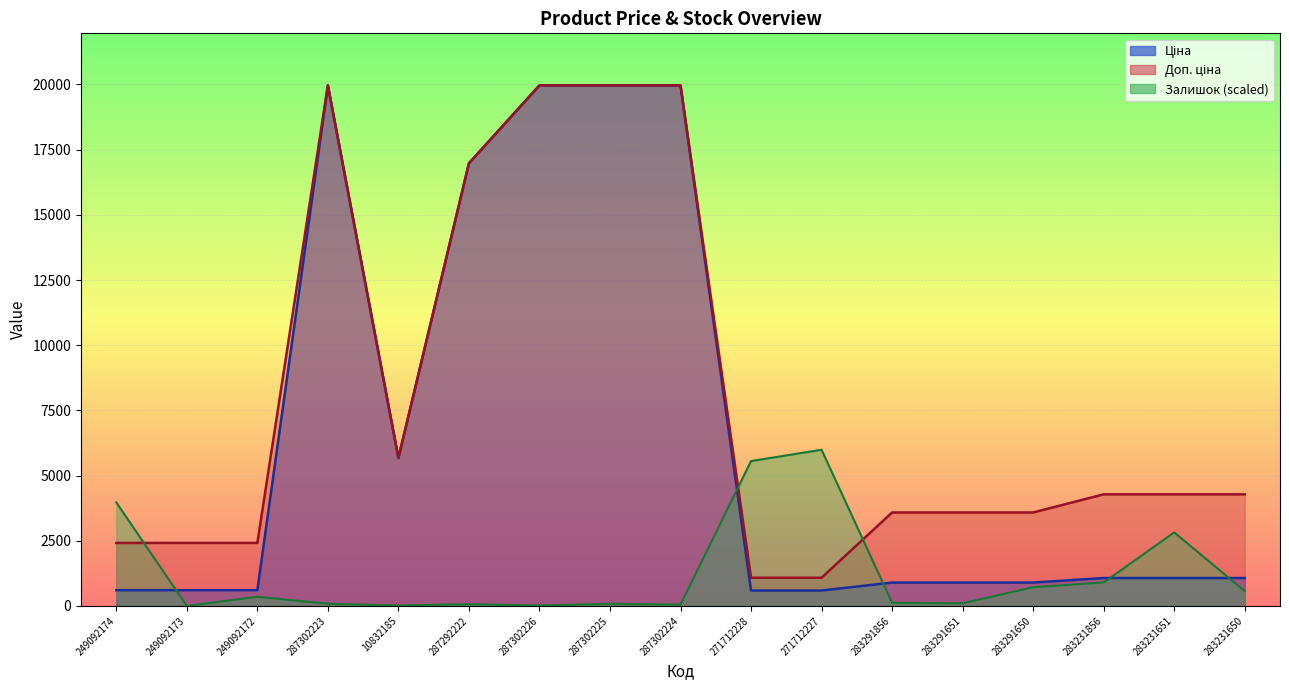

What is the approximate value of Доп. ціна at 249092172?

2414.8